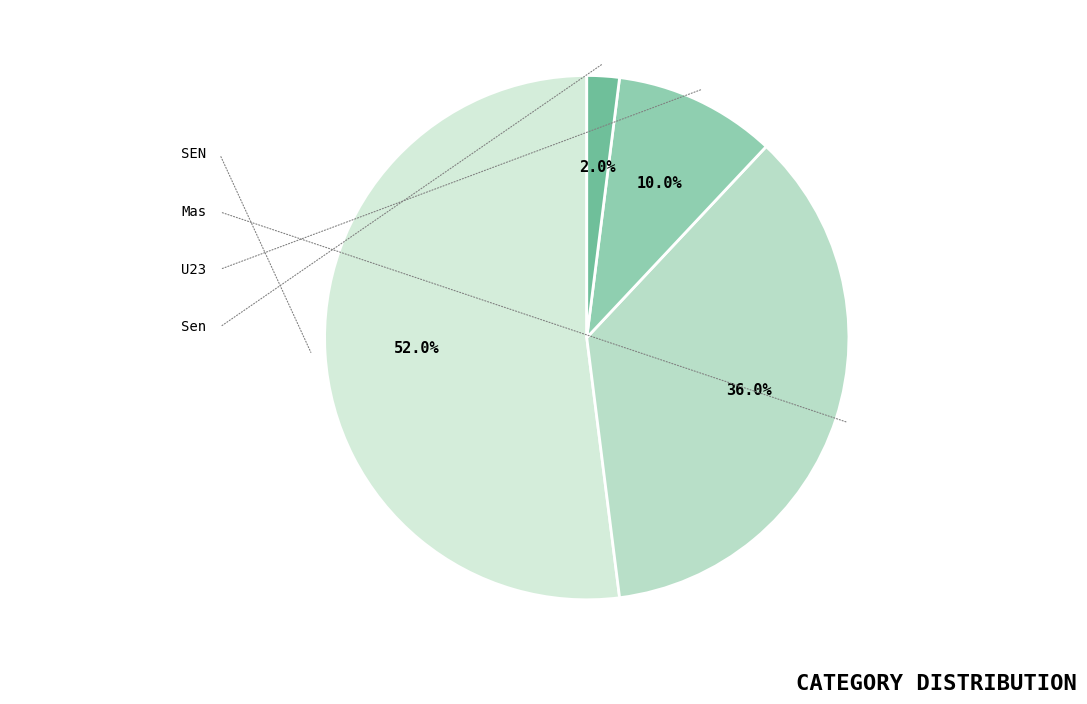

Does SEN account for over 50% of the chart?

Yes